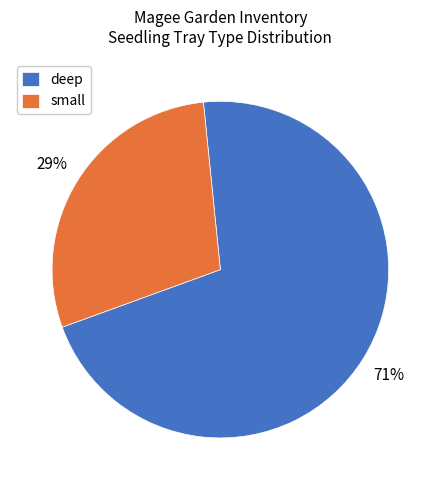

Is the sum of small and deep greater than half?

Yes